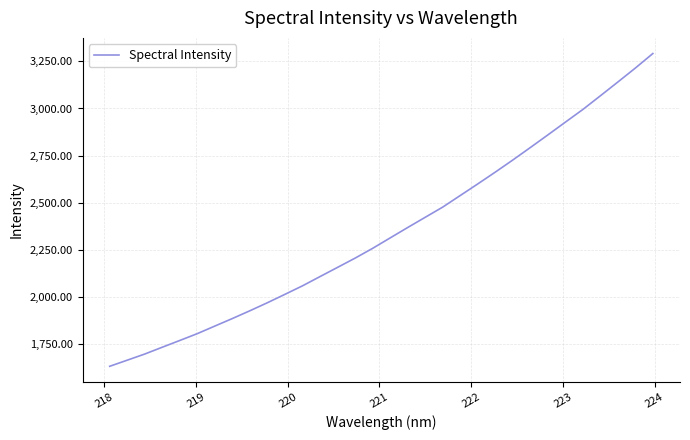

What is the difference between the maximum and minimum values?

1662.6